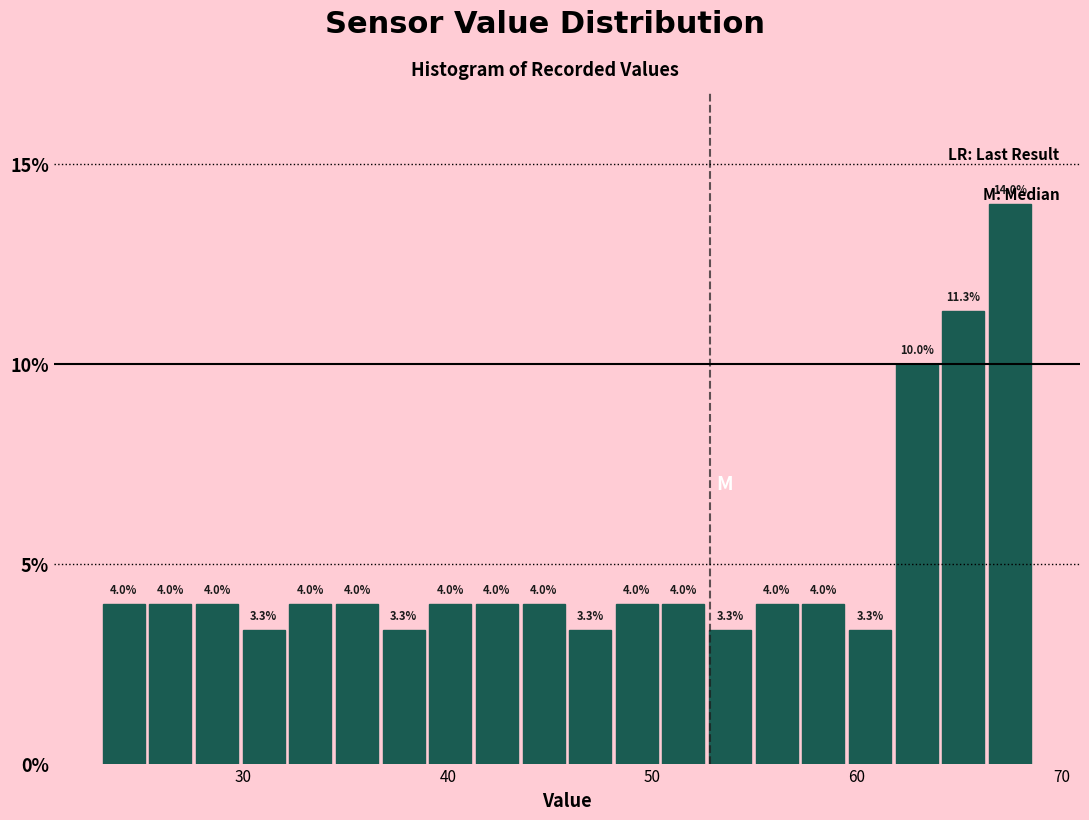

Read against the x-axis, roughly where is the centre of the tallest bar?

67